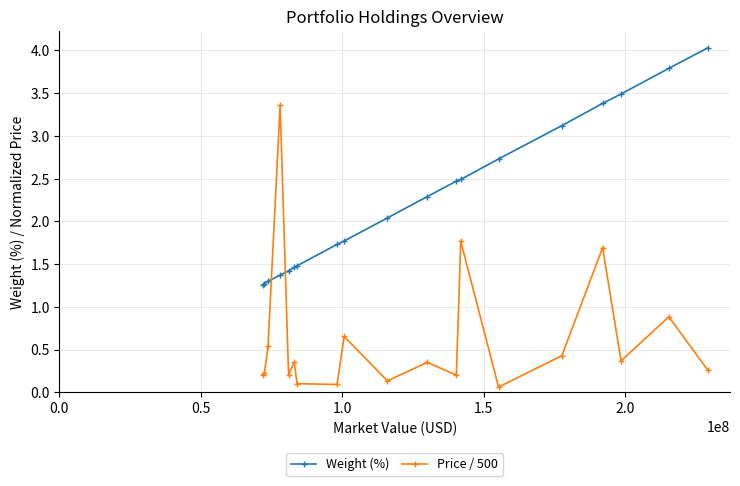

What is the difference between the maximum and minimum values in the Weight (%) series?

2.8